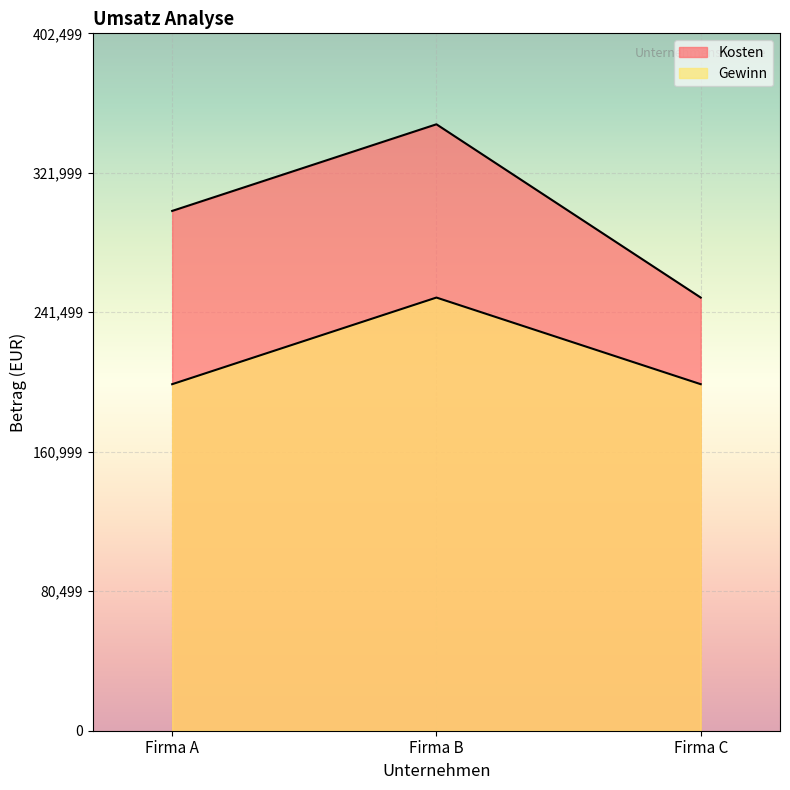

What is the sum of the Gewinn values at Firma C and Firma B?

450000